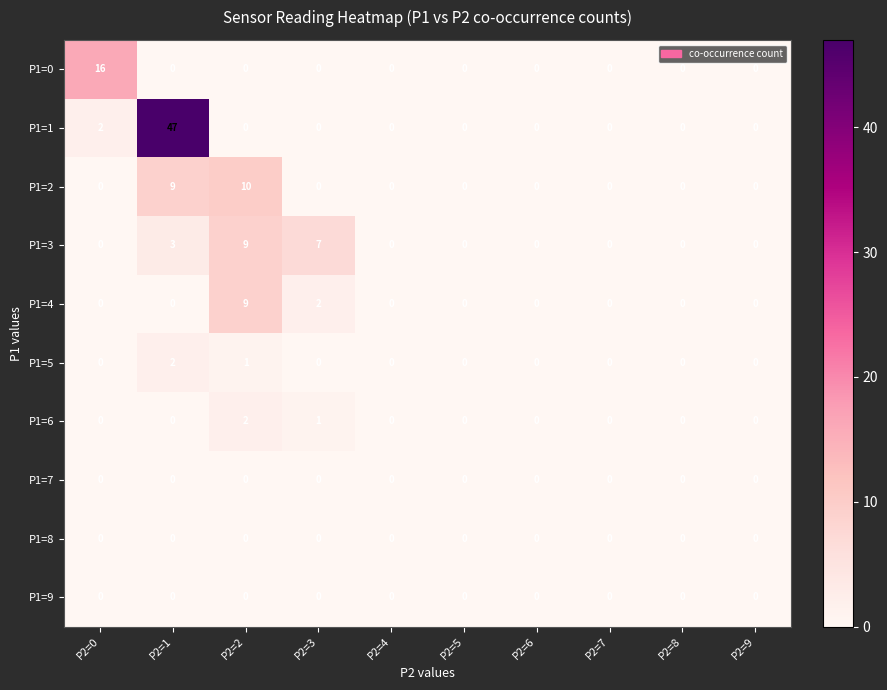

The P1=4 series shows 2 at P2=3. True or false?

True